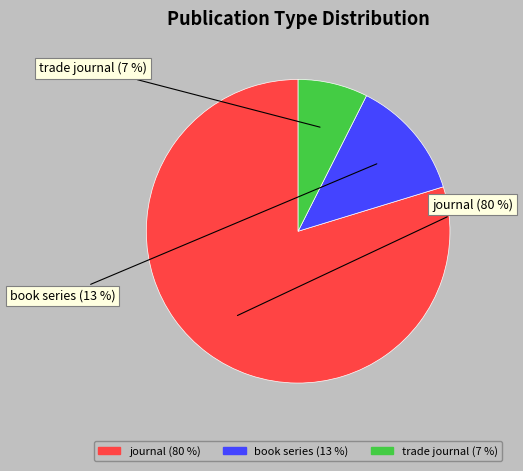

How many slices are in this pie chart?

3